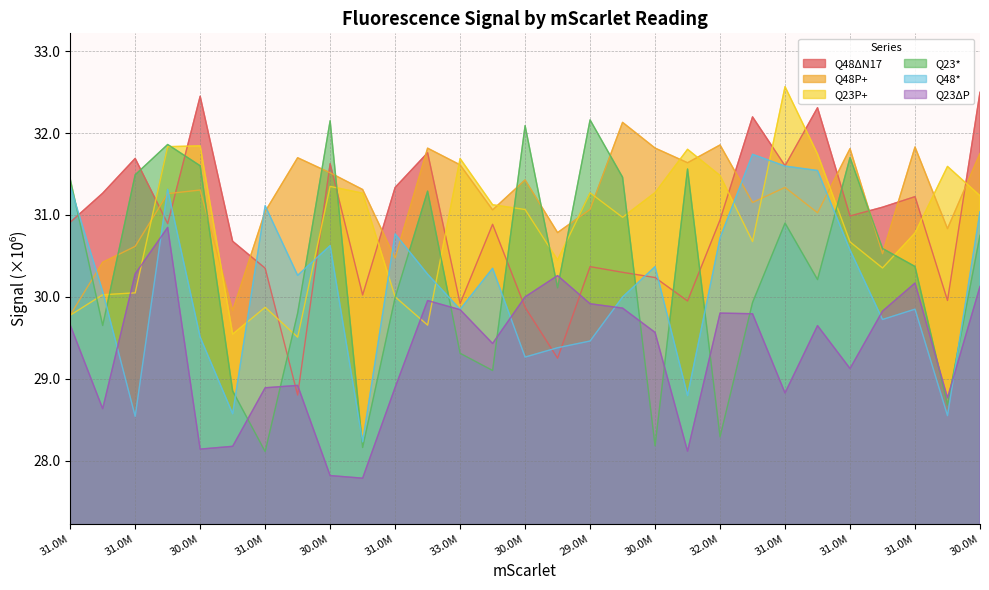

The Q23P+ series shows 31.6 at 31446000. True or false?

True